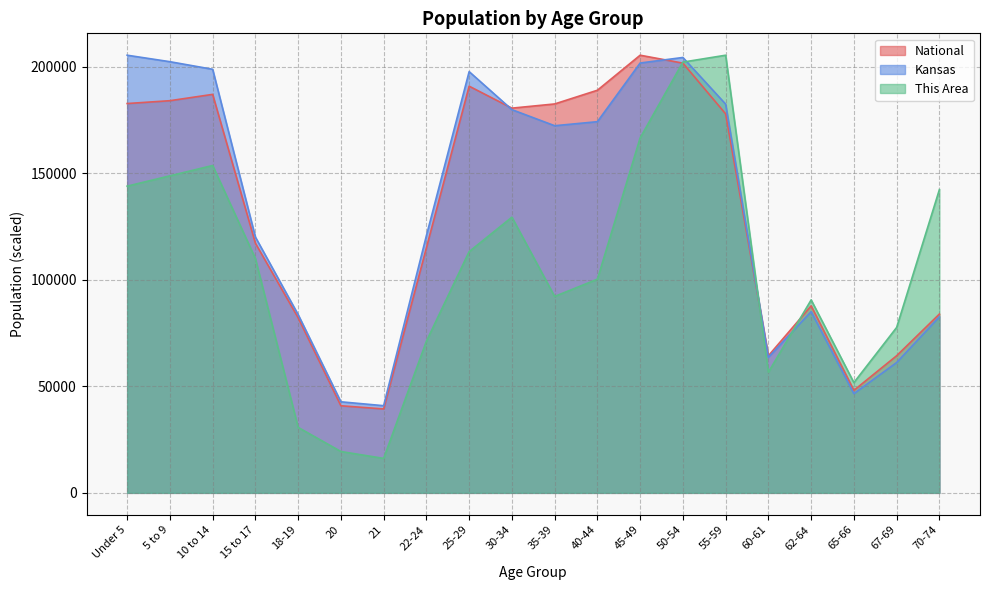

Does the chart display data point markers on the line(s)?

No